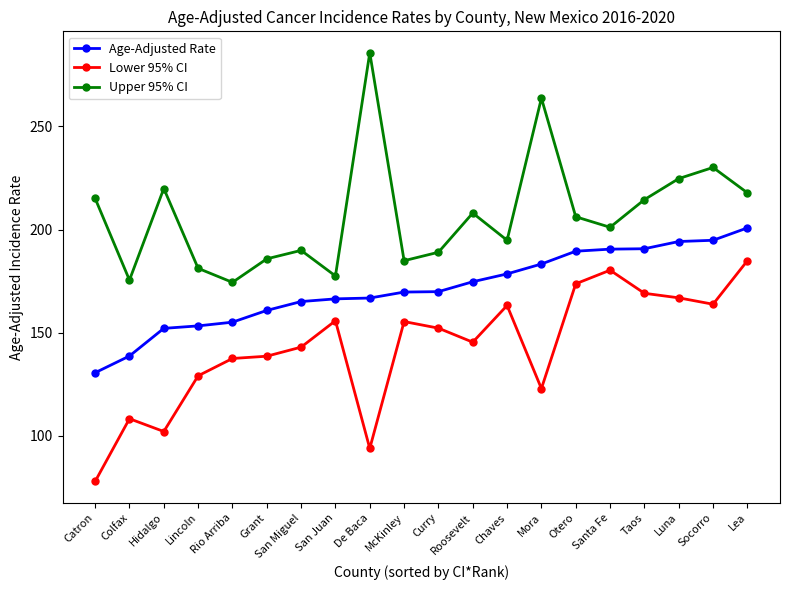

How many interior local peaks does the Upper 95% CI series have?

6